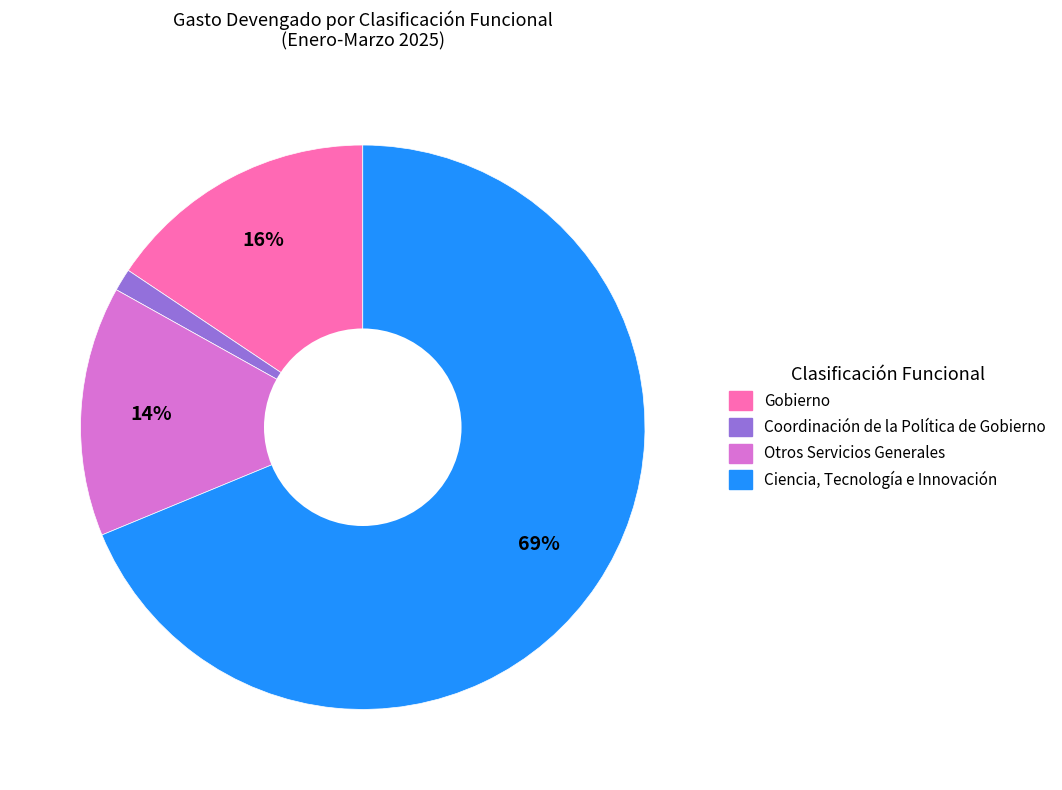

Rank the categories by value from highest to lowest.

Ciencia, Tecnología e Innovación, Gobierno, Otros Servicios Generales, Coordinación de la Política de Gobierno